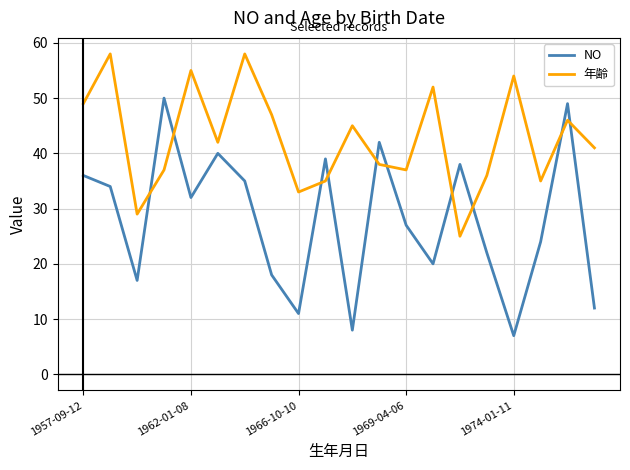

What is the maximum value for 年齢?

58